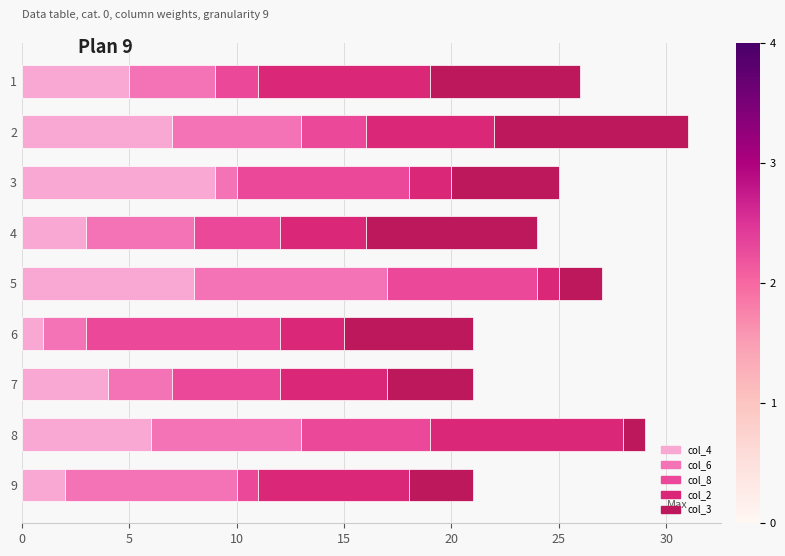

The value of col_4 at 7 is 4. True or false?

True